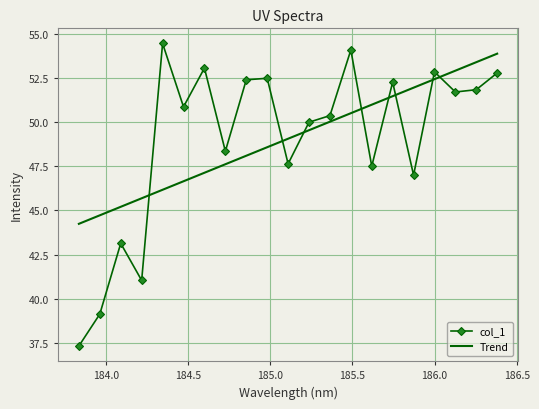

True or false: col_1 and Trend cross at least once.

True